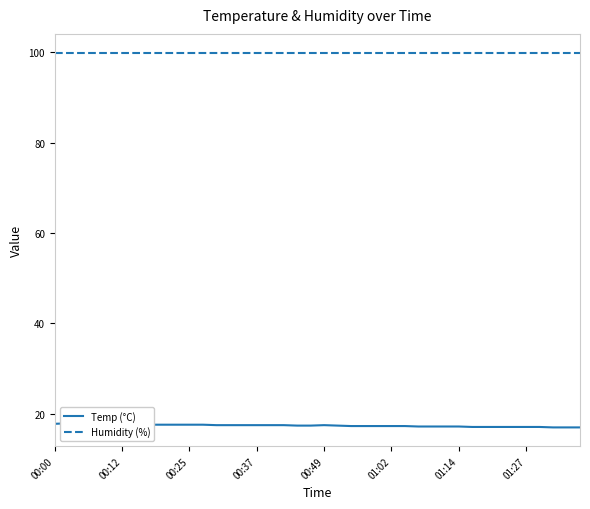

True or false: Temp (°C) and Humidity (%) cross at least once.

False